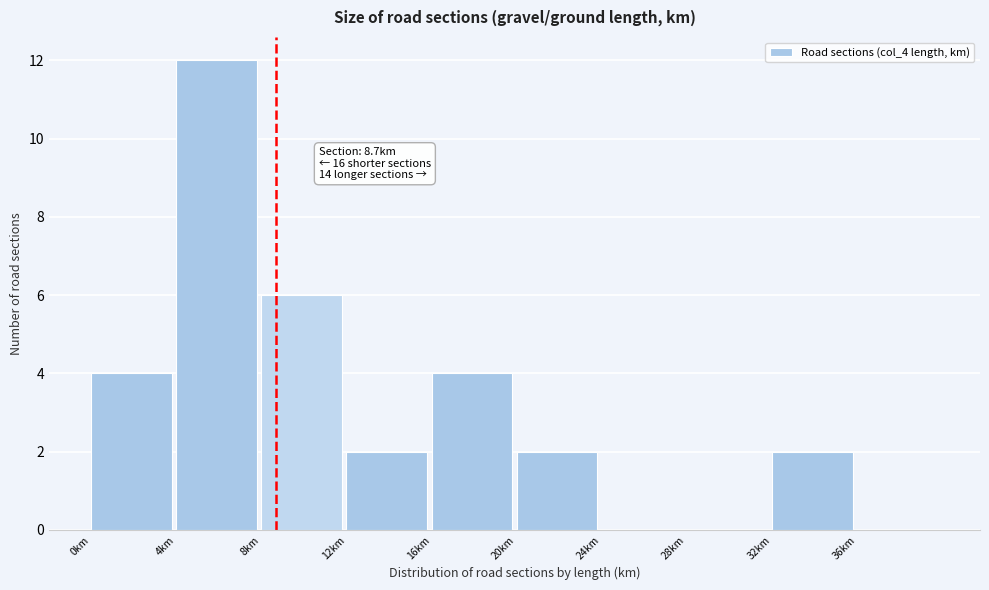

Which range on the x-axis has the tallest bar?

4 to 8